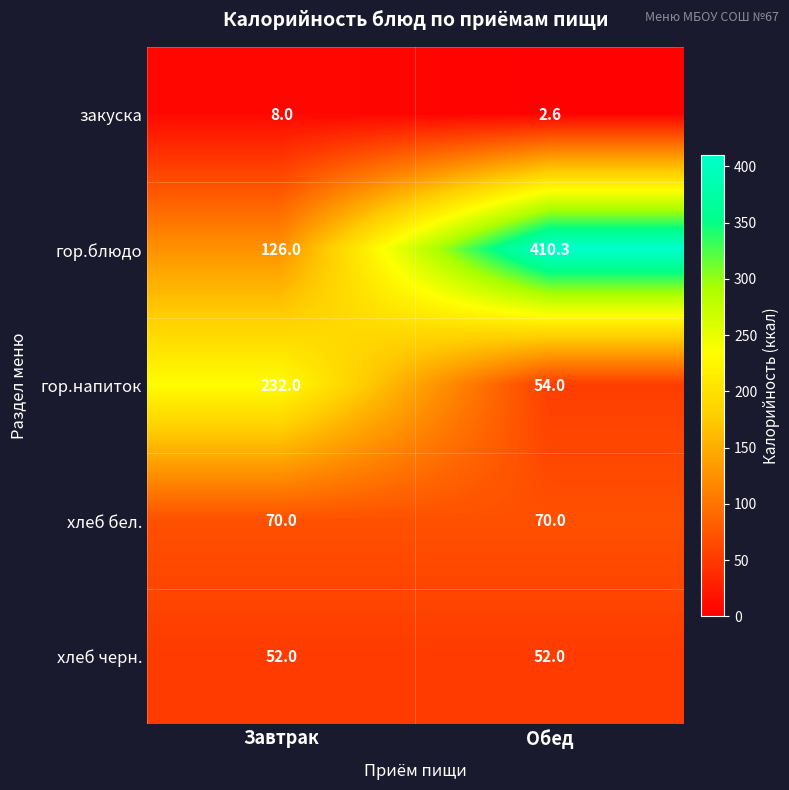

Which series has the widest spread of values?

гор.блюдо